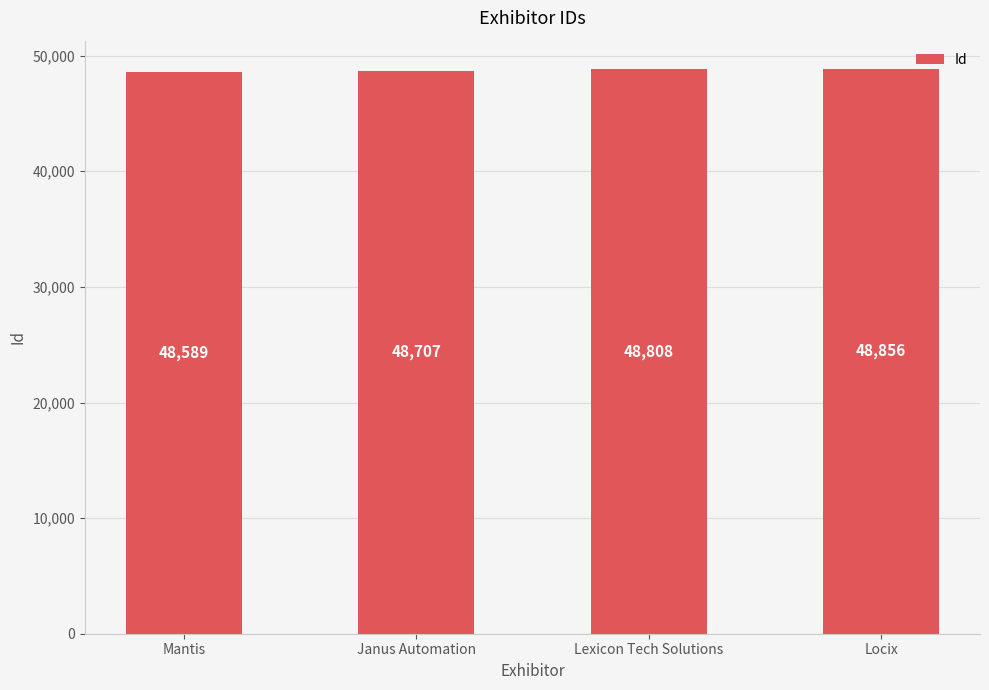

Rank the categories by value from highest to lowest.

Locix, Lexicon Tech Solutions, Janus Automation, Mantis